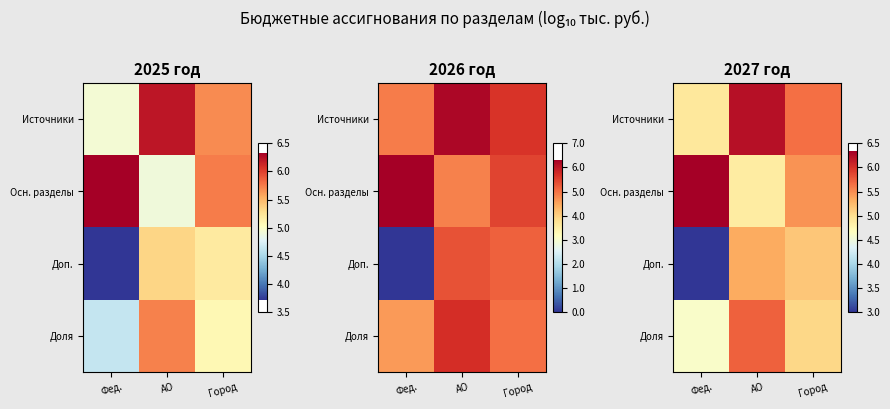

What is the sum of the Доля values at АО and Фед.?

10.3